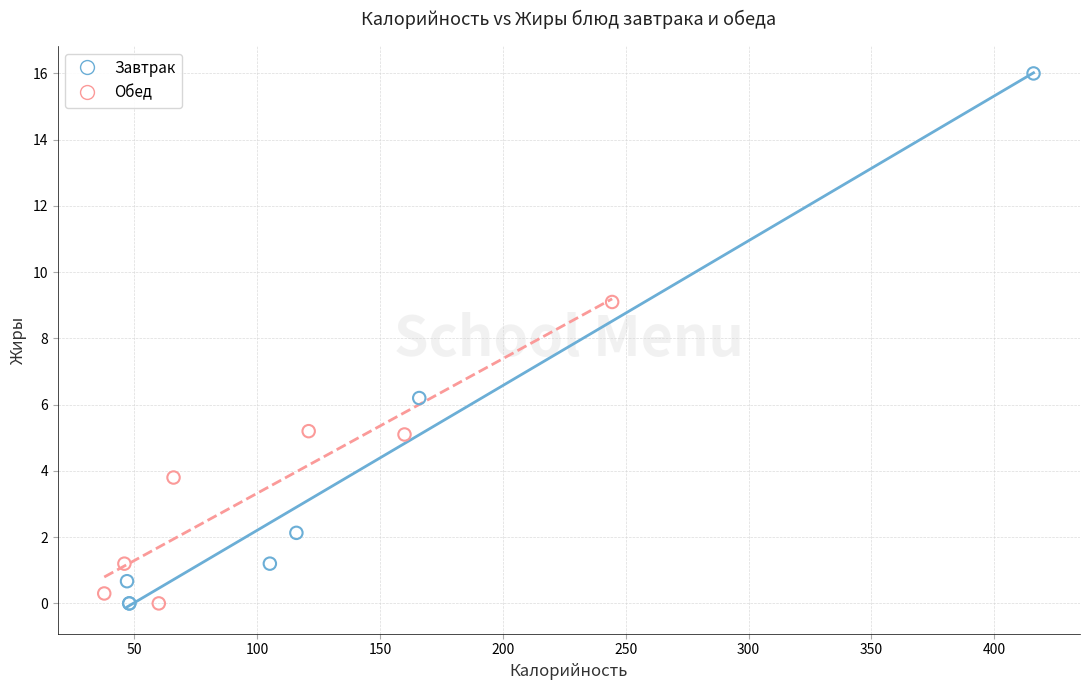

Which series reaches the maximum Y coordinate?

Завтрак